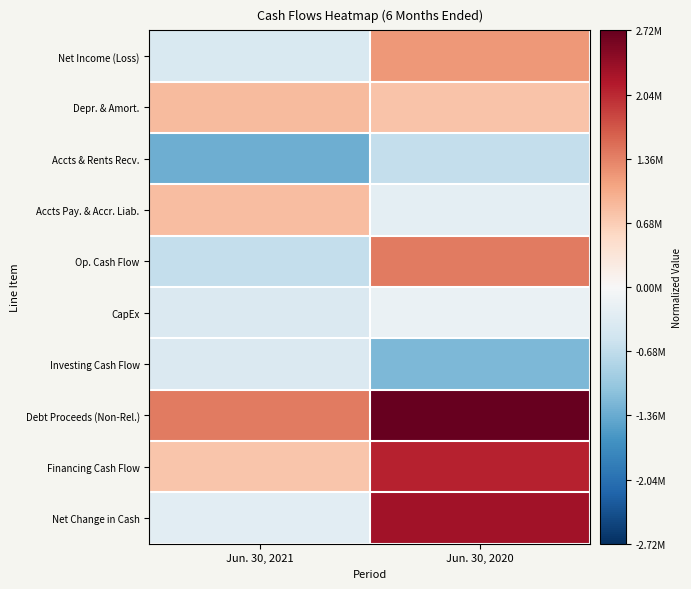

Reading left to right, transcribe all the data shown in this chart.

Net Income (Loss): Jun. 30, 2021=-0.2	Jun. 30, 2020=0.4
Depr. & Amort.: Jun. 30, 2021=0.3	Jun. 30, 2020=0.3
Accts & Rents Recv.: Jun. 30, 2021=-0.5	Jun. 30, 2020=-0.2
Accts Pay. & Accr. Liab.: Jun. 30, 2021=0.3	Jun. 30, 2020=-0.1
Op. Cash Flow: Jun. 30, 2021=-0.2	Jun. 30, 2020=0.5
CapEx: Jun. 30, 2021=-0.1	Jun. 30, 2020=-0.1
Investing Cash Flow: Jun. 30, 2021=-0.1	Jun. 30, 2020=-0.5
Debt Proceeds (Non-Rel.): Jun. 30, 2021=0.5	Jun. 30, 2020=1.0
Financing Cash Flow: Jun. 30, 2021=0.3	Jun. 30, 2020=0.8
Net Change in Cash: Jun. 30, 2021=-0.1	Jun. 30, 2020=0.8